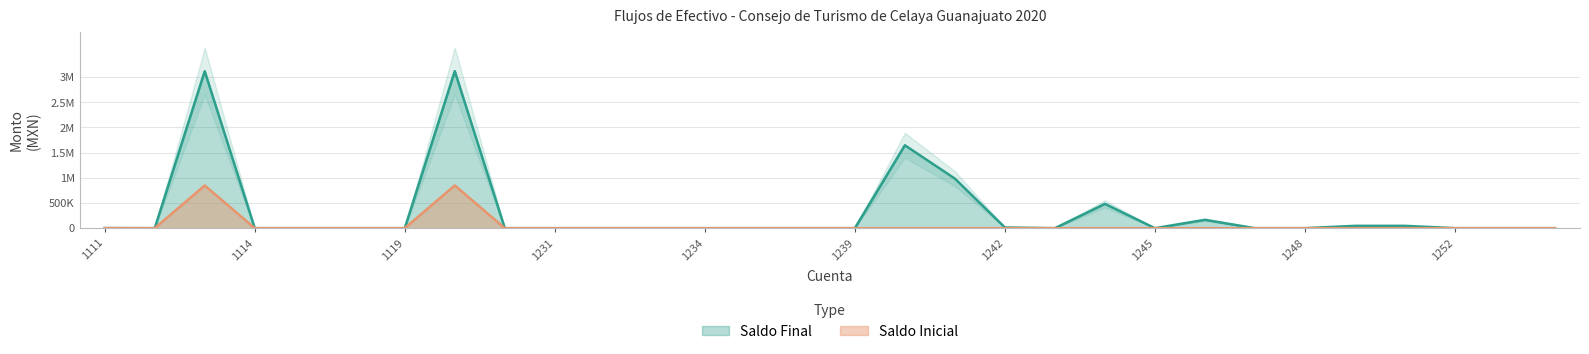

Is it true that Saldo Inicial equals 0.0 at 1250?

True